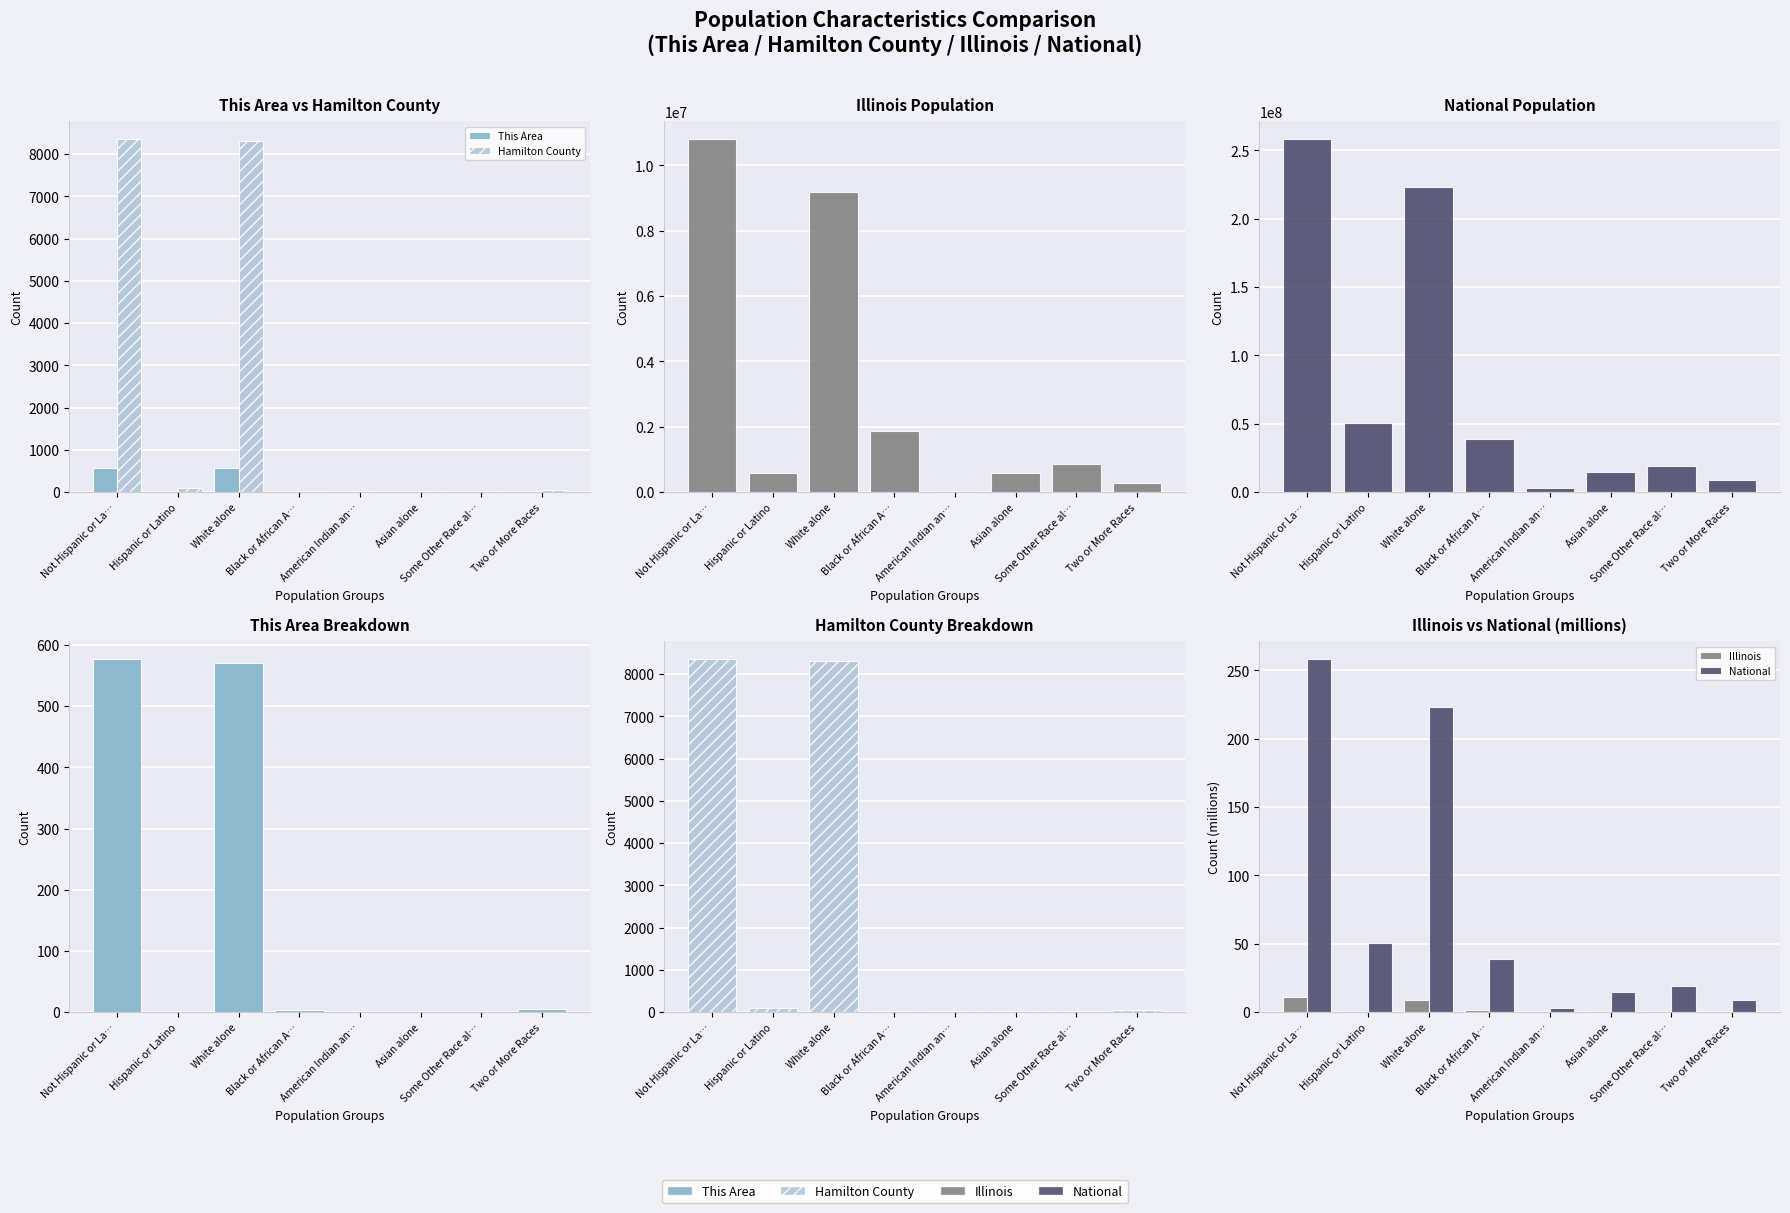

At Not Hispanic or La…, list the series in order from smallest to largest.

Illinois, National, This Area, Hamilton County